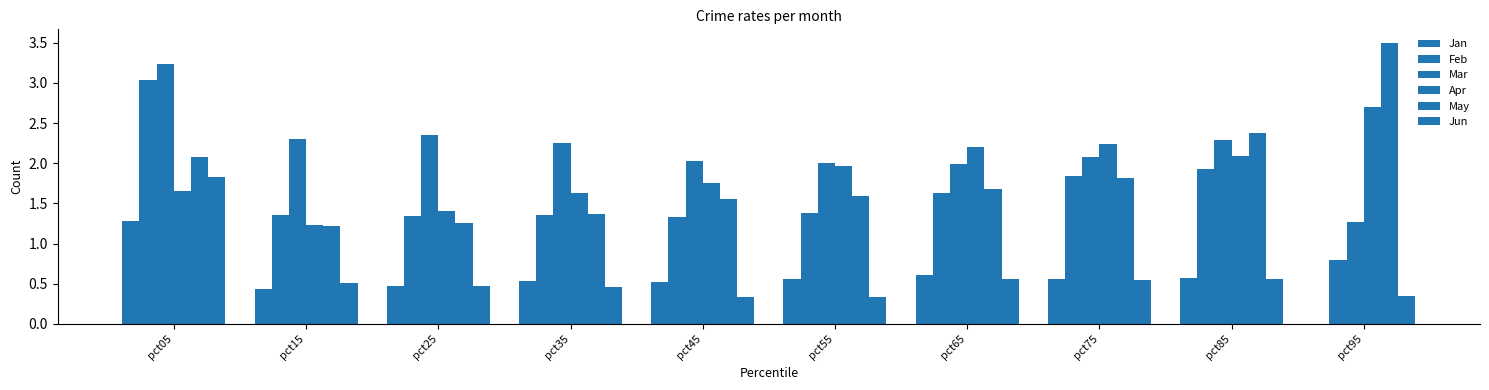

What is the difference between the maximum and minimum values in the Mar series?

2.0